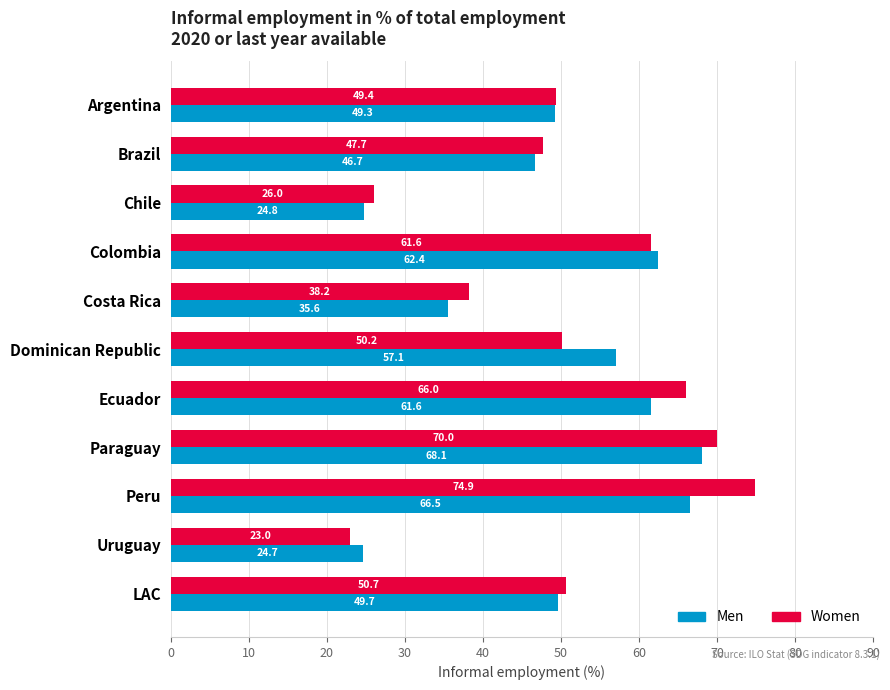

How many categories are shown in the chart?

11